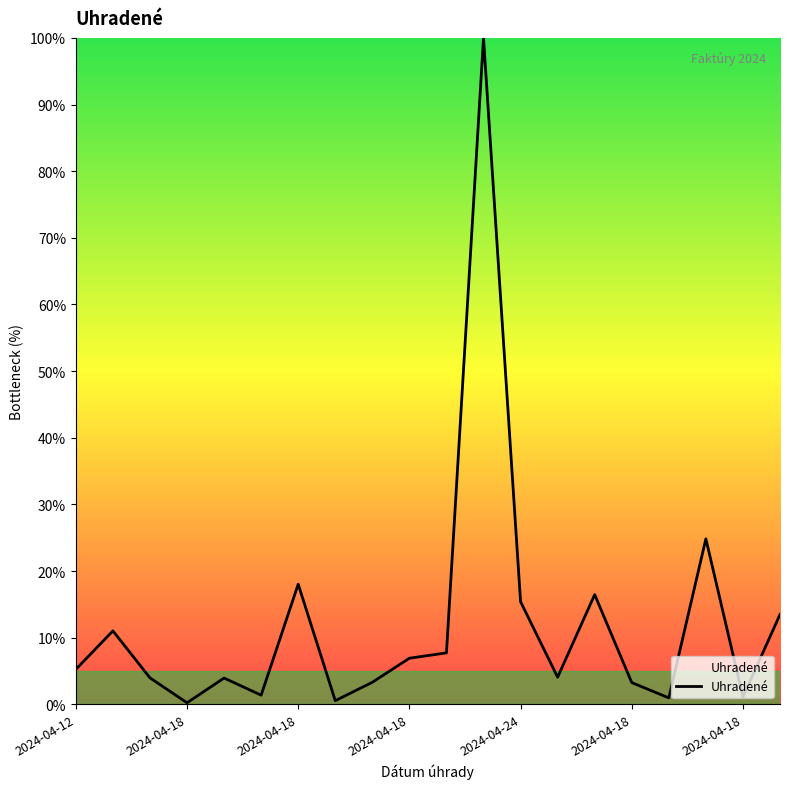

What is the maximum value shown in the chart?

100.0